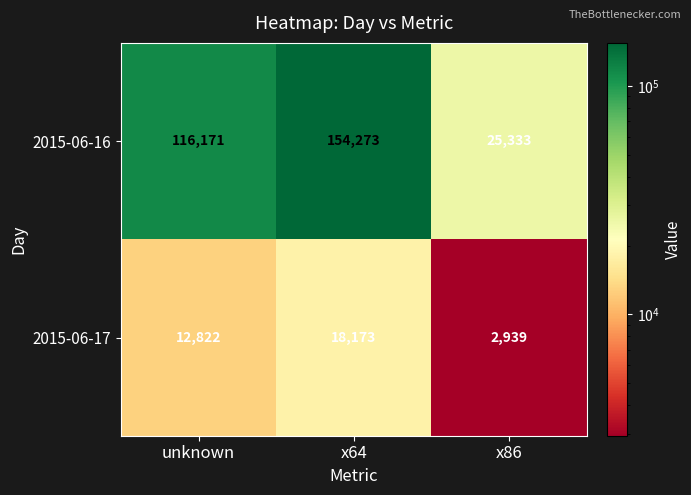

At which category is the sum across all series the highest?

x64